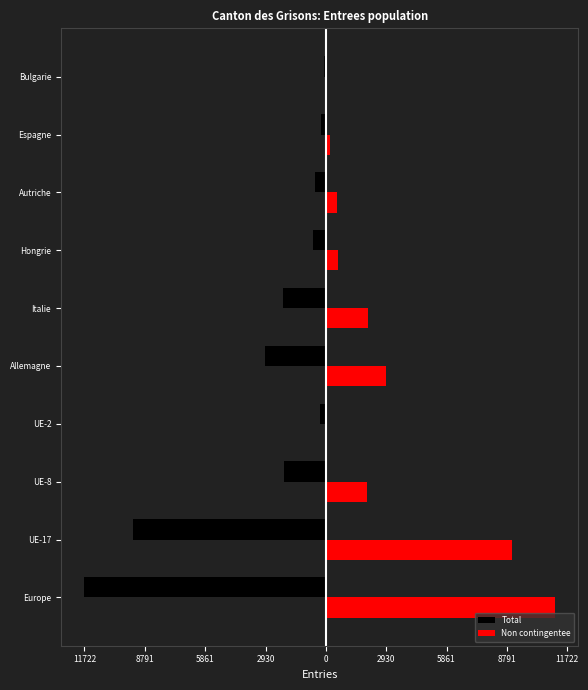

What are all the series names shown in the legend?

Total, Non contingentee